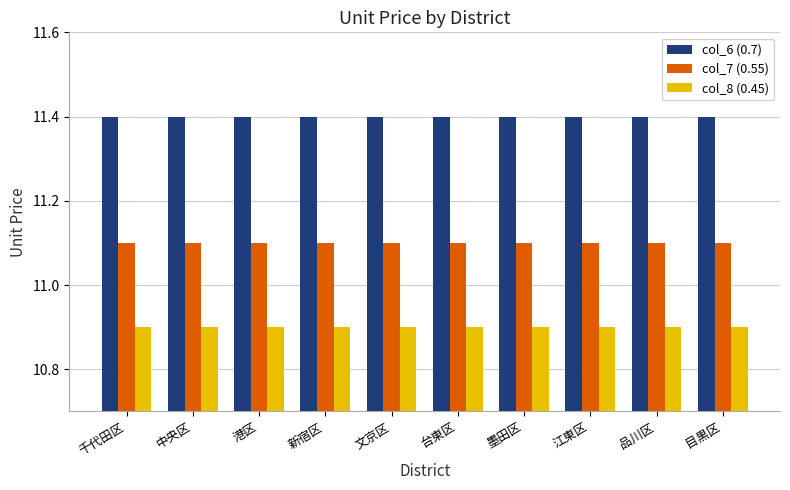

What is the maximum value shown in the chart?

11.4